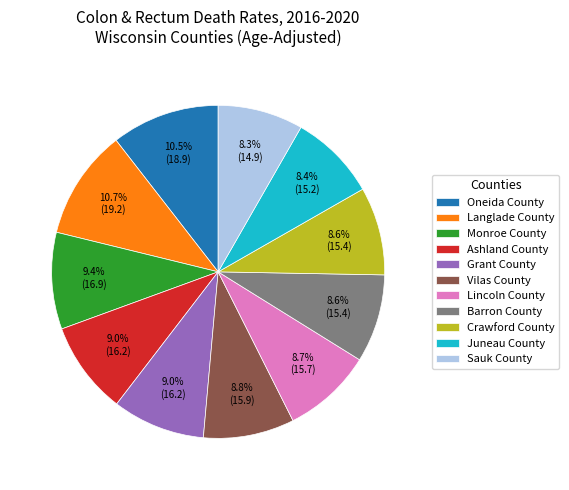

What percentage is NOT represented by Langlade County?

89.3%